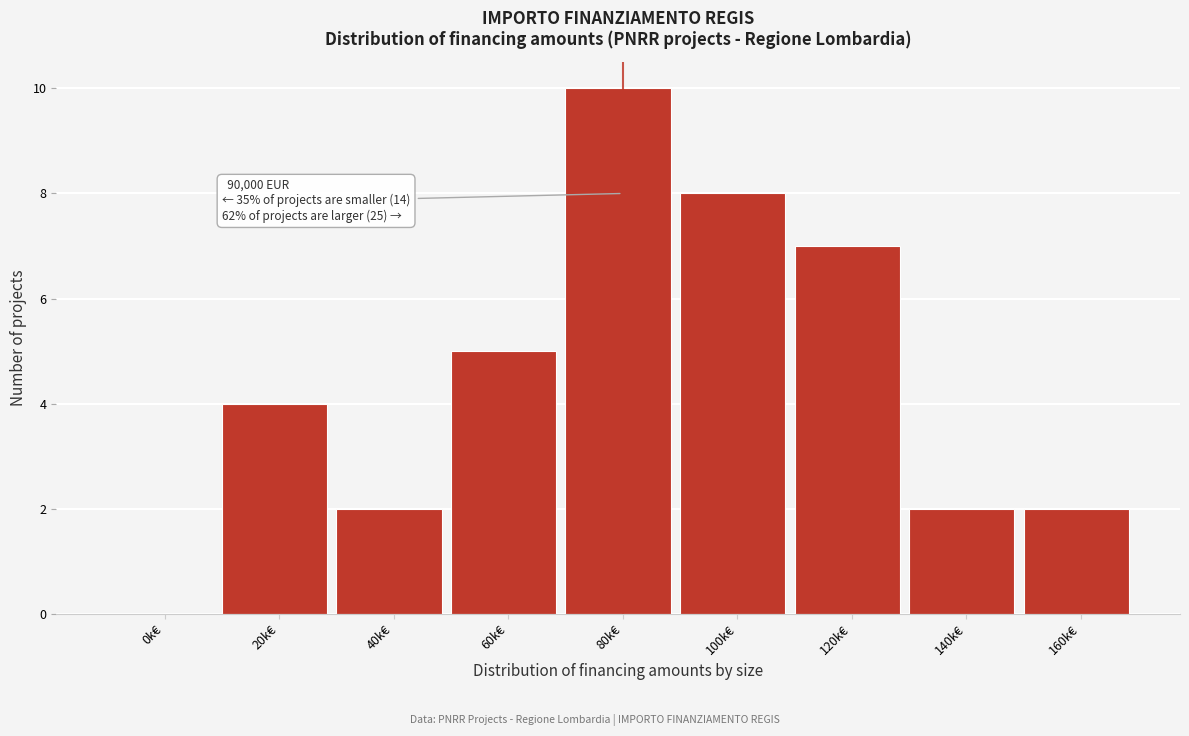

Reading right to left, what are all the values shown in this chart?

160k€=2	140k€=2	120k€=7	100k€=8	80k€=10	60k€=5	40k€=2	20k€=4	0k€=0